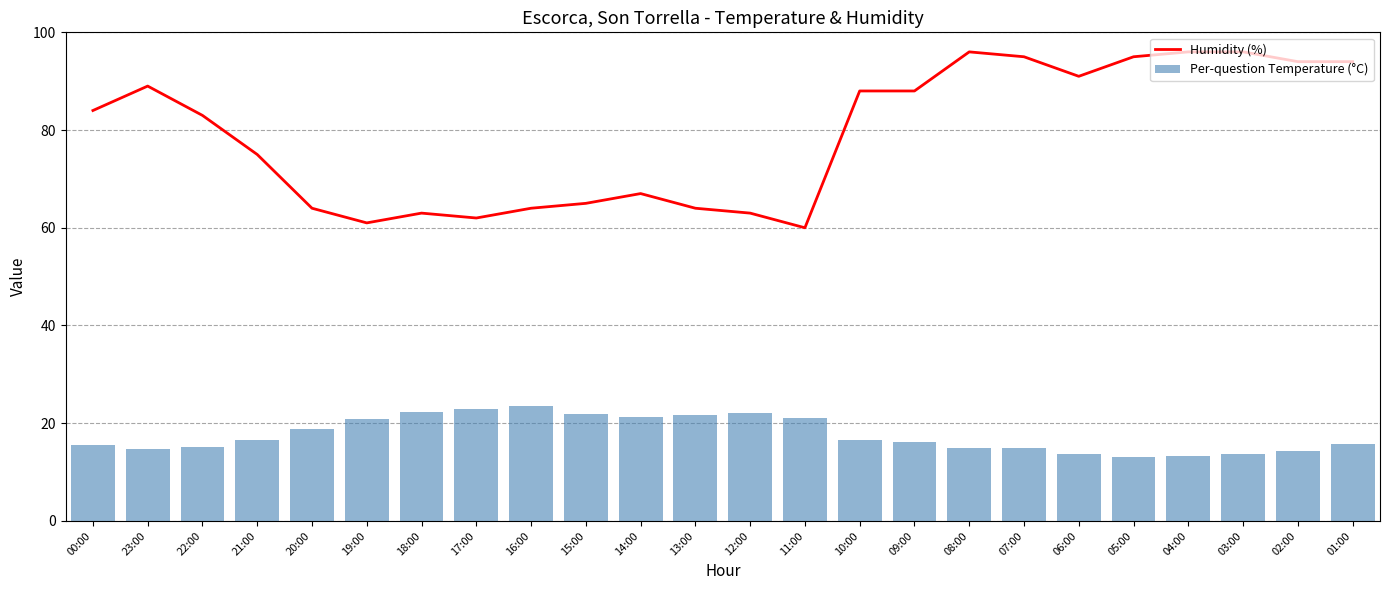

What position from the left is 18:00?

7